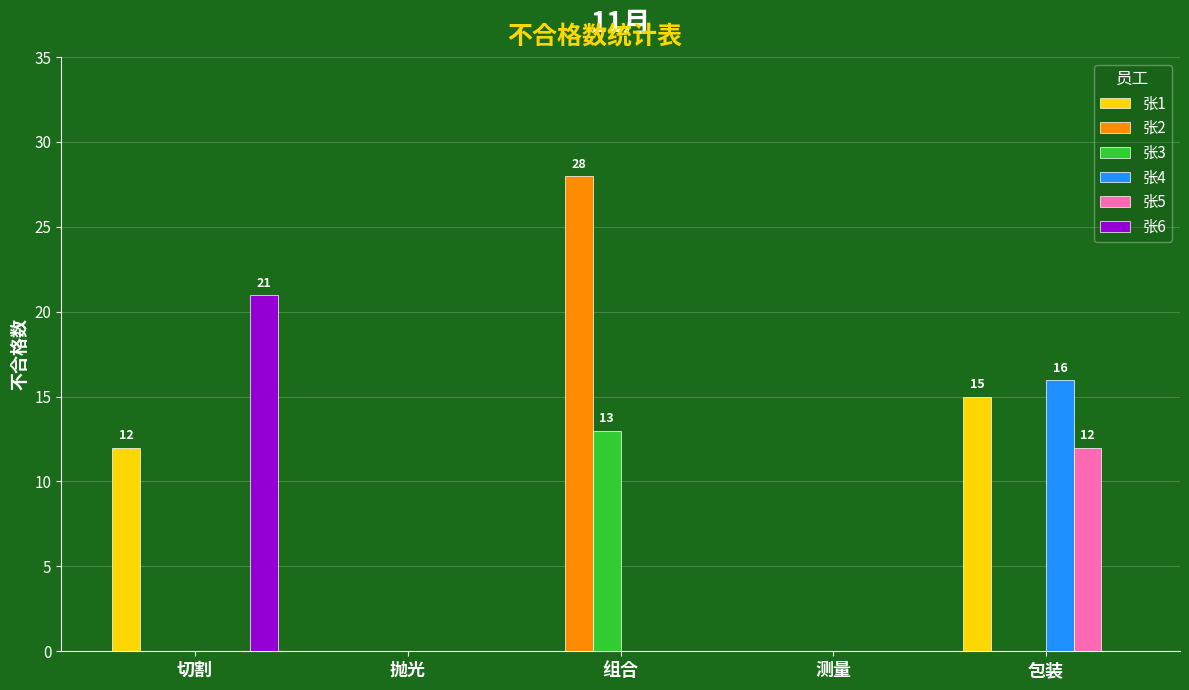

What is the sum of the 张1 values at 包装 and 组合?

15